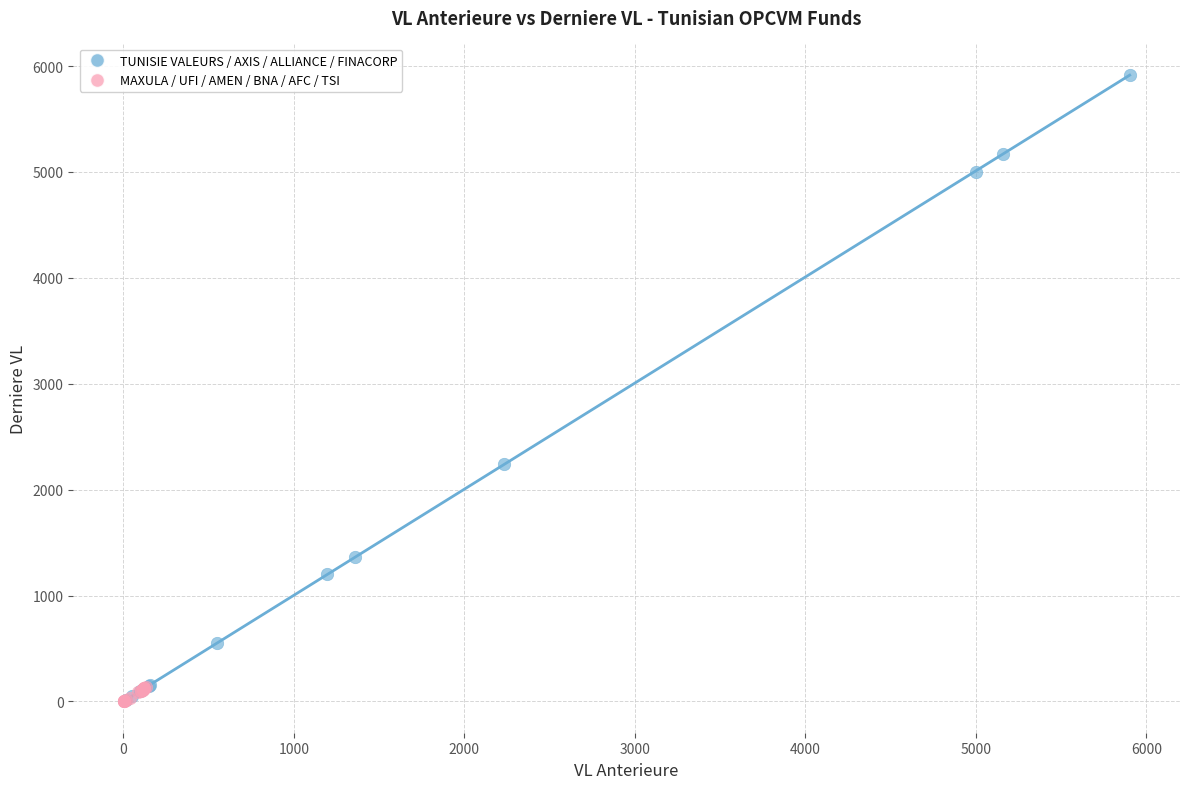

Which series contains the highest Y value?

TUNISIE VALEURS / AXIS / ALLIANCE / FINACORP